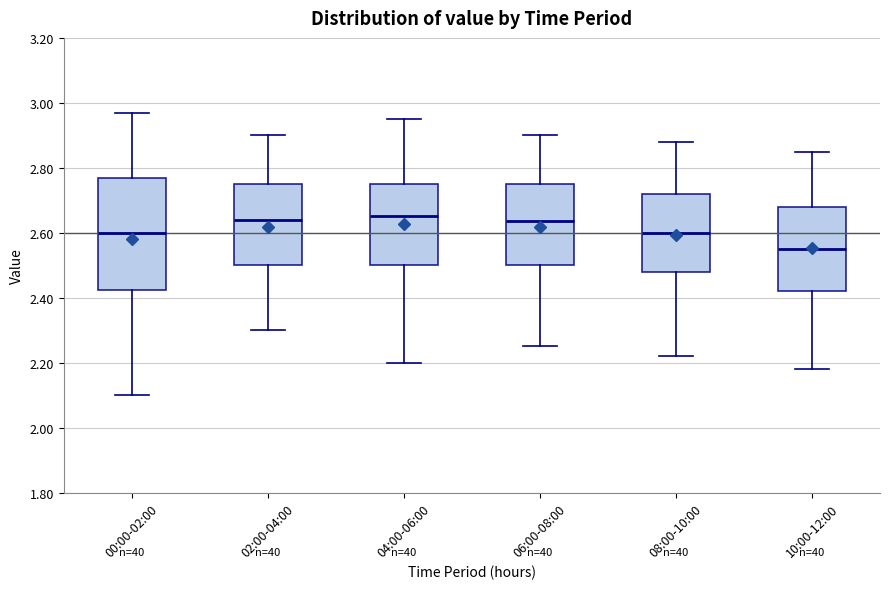

Reading left to right, transcribe this box plot: for each box, give where its median line is, the range the box spans, and where its two whiskers end, as read against the y-axis. The values are not printed on the chart, so give them approximately, as read against the axis.

00:00-02:00: median 2.60, box 2.42 to 2.78, whiskers 2.10 to 2.98
02:00-04:00: median 2.64, box 2.50 to 2.76, whiskers 2.30 to 2.90
04:00-06:00: median 2.66, box 2.50 to 2.76, whiskers 2.20 to 2.96
06:00-08:00: median 2.64, box 2.50 to 2.76, whiskers 2.26 to 2.90
08:00-10:00: median 2.60, box 2.48 to 2.72, whiskers 2.22 to 2.88
10:00-12:00: median 2.56, box 2.42 to 2.68, whiskers 2.18 to 2.86